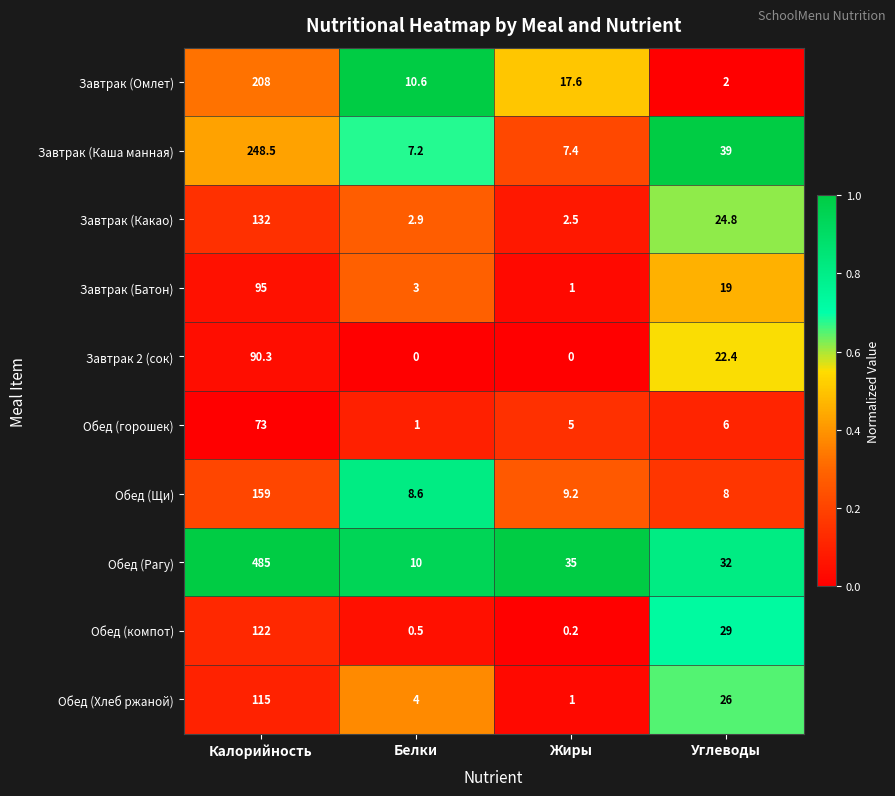

What is the sum of the Обед (Хлеб ржаной) values at Углеводы and Жиры?

27.0